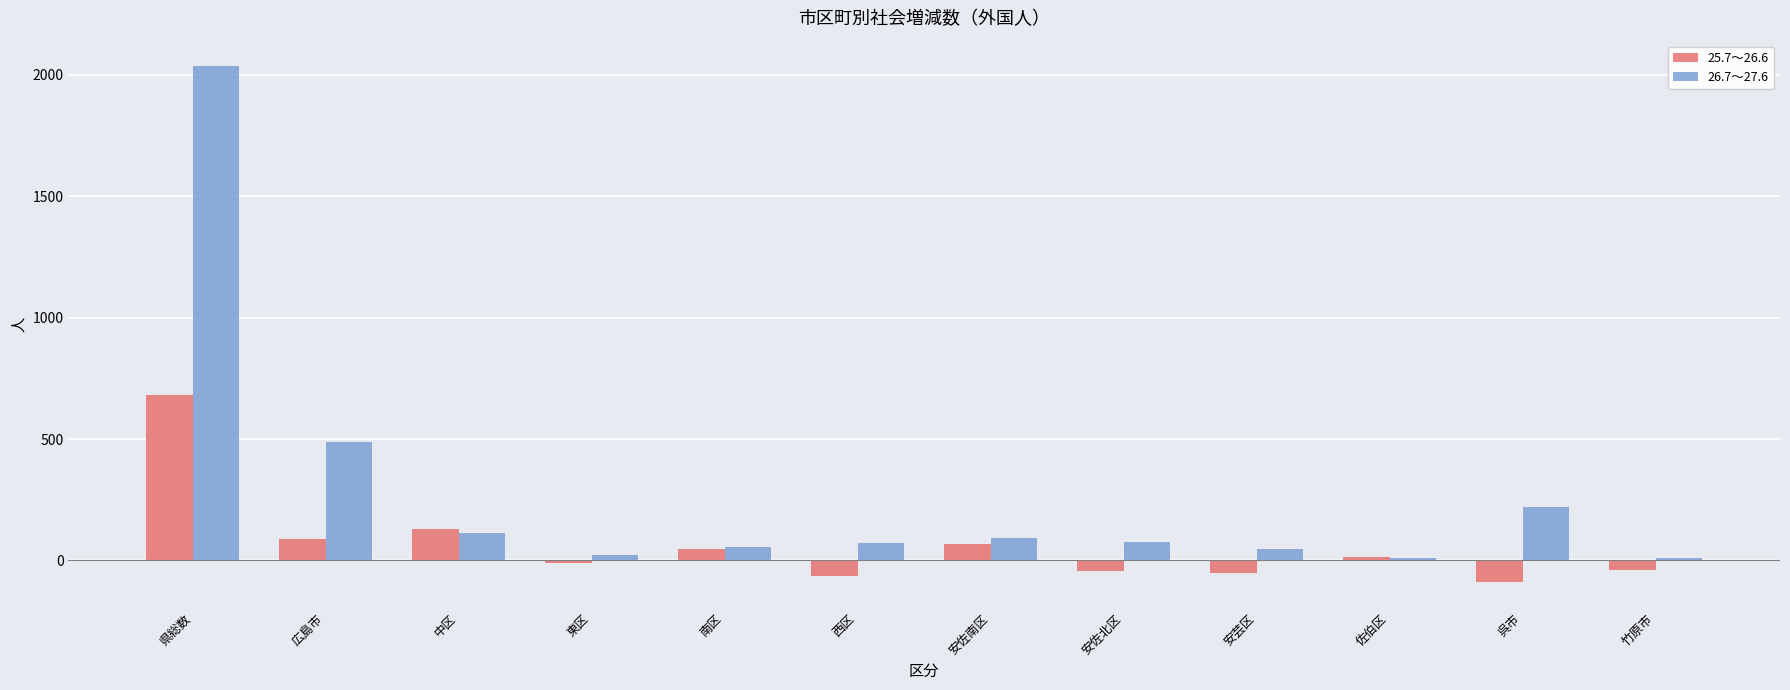

What is the difference between the second highest and second lowest values in the 26.7～27.6 series?

476